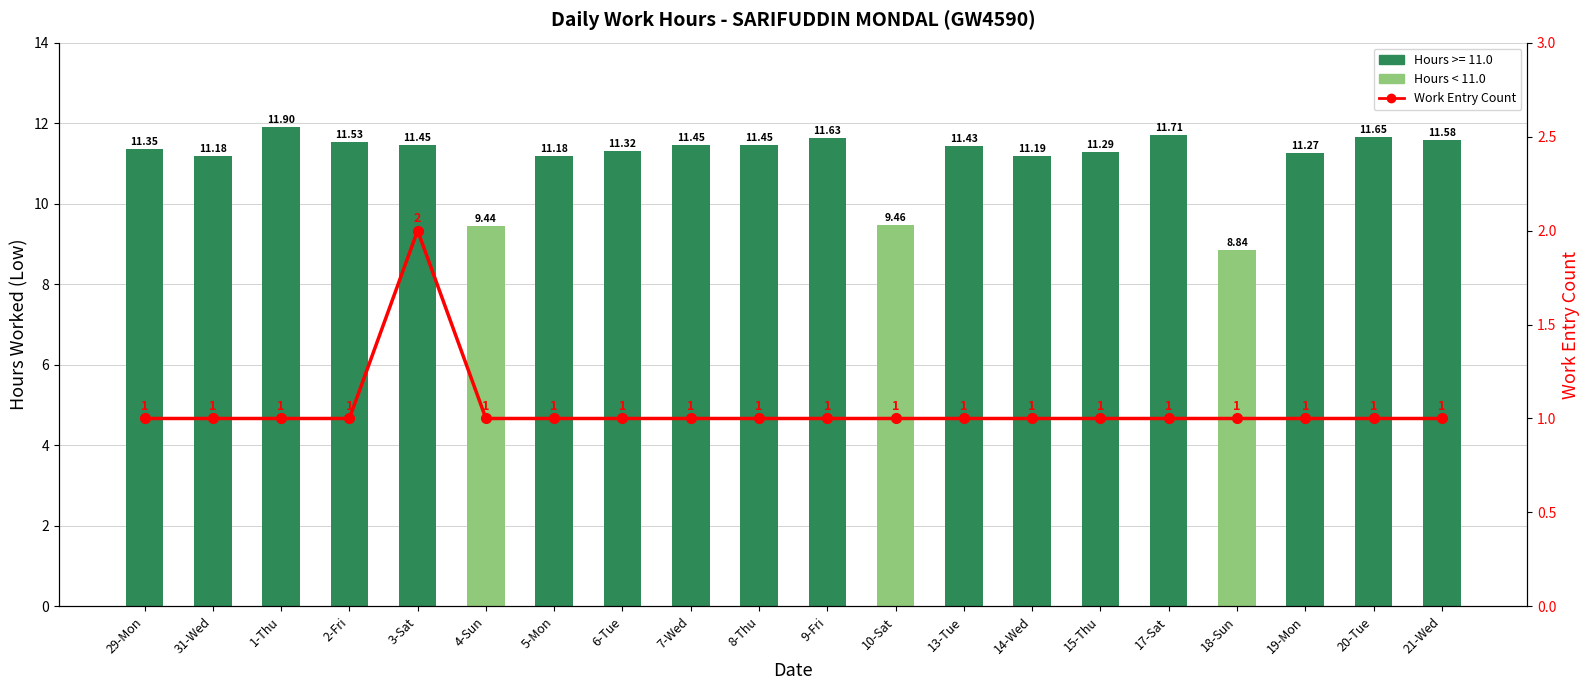

Which series has the largest total across all categories?

Low (hours)